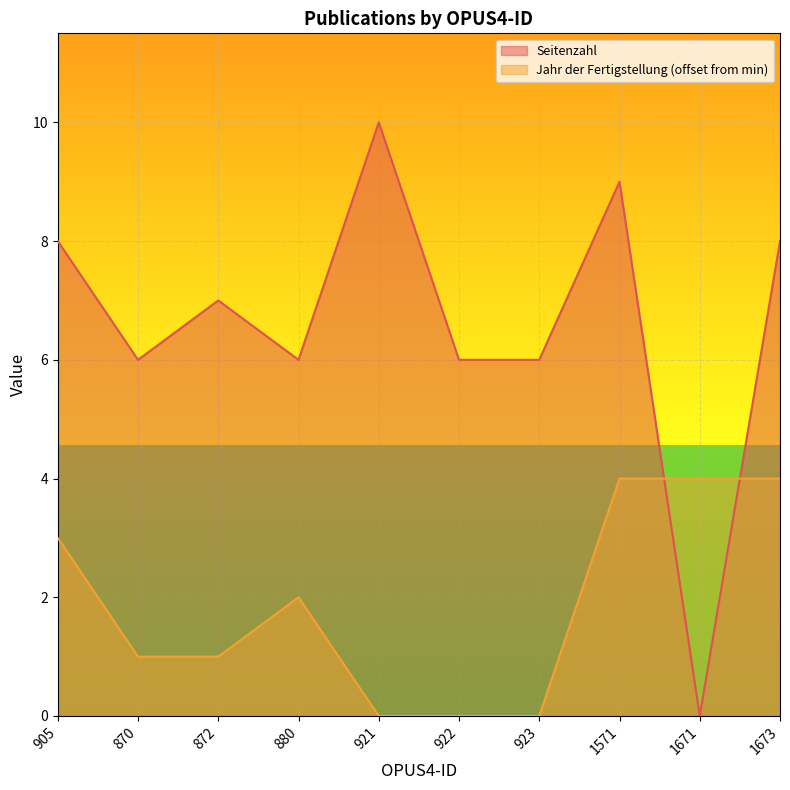

The value of Seitenzahl at 1673 is 3. True or false?

False